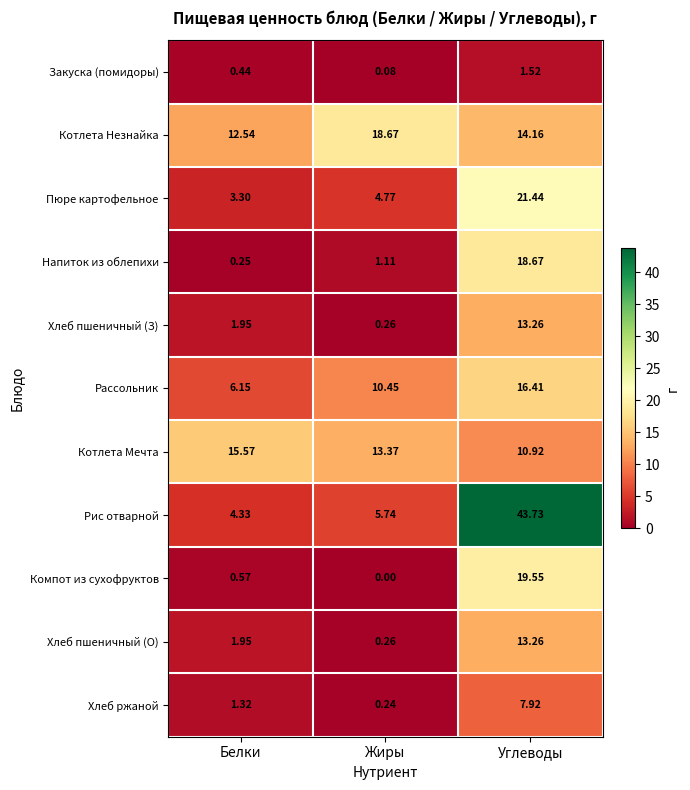

Which category has the highest value across all series?

Углеводы